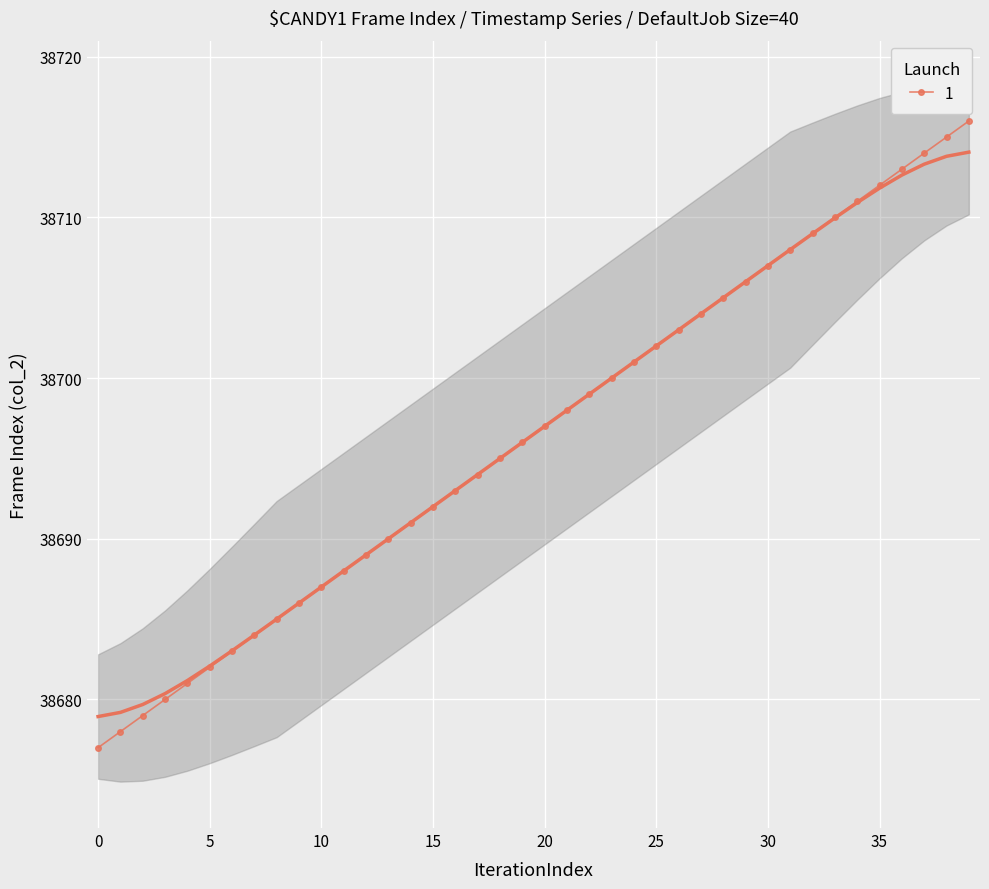

True or false: there are more than 2 points higher than both neighbors.

False